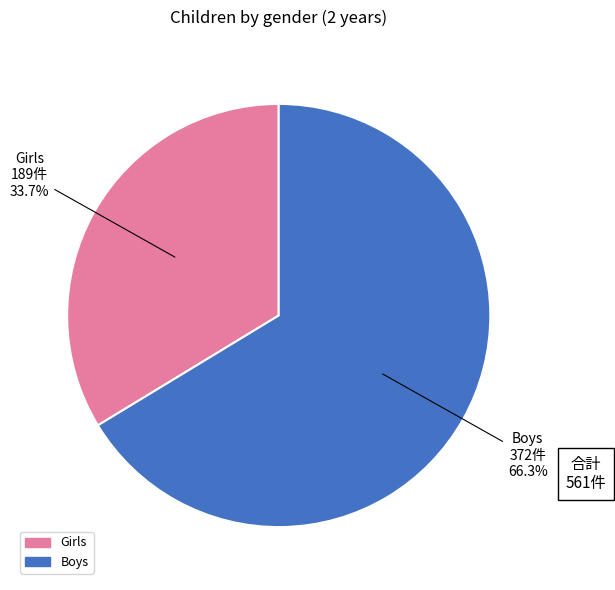

Which category accounts for the majority?

Boys